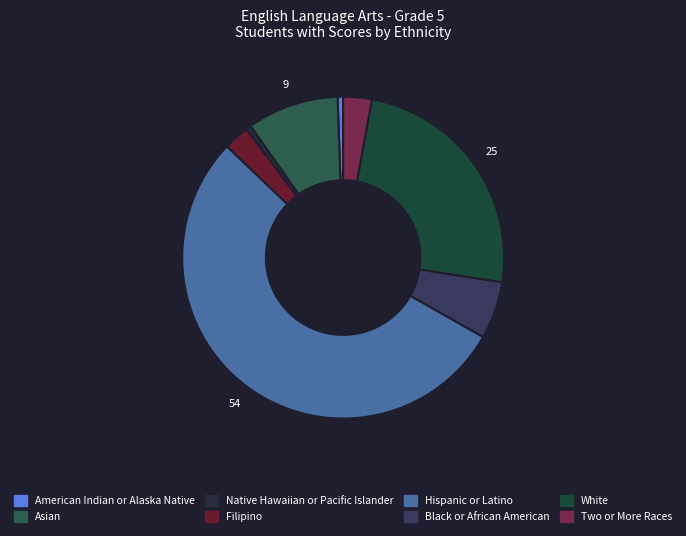

Count the number of slices in the pie.

8